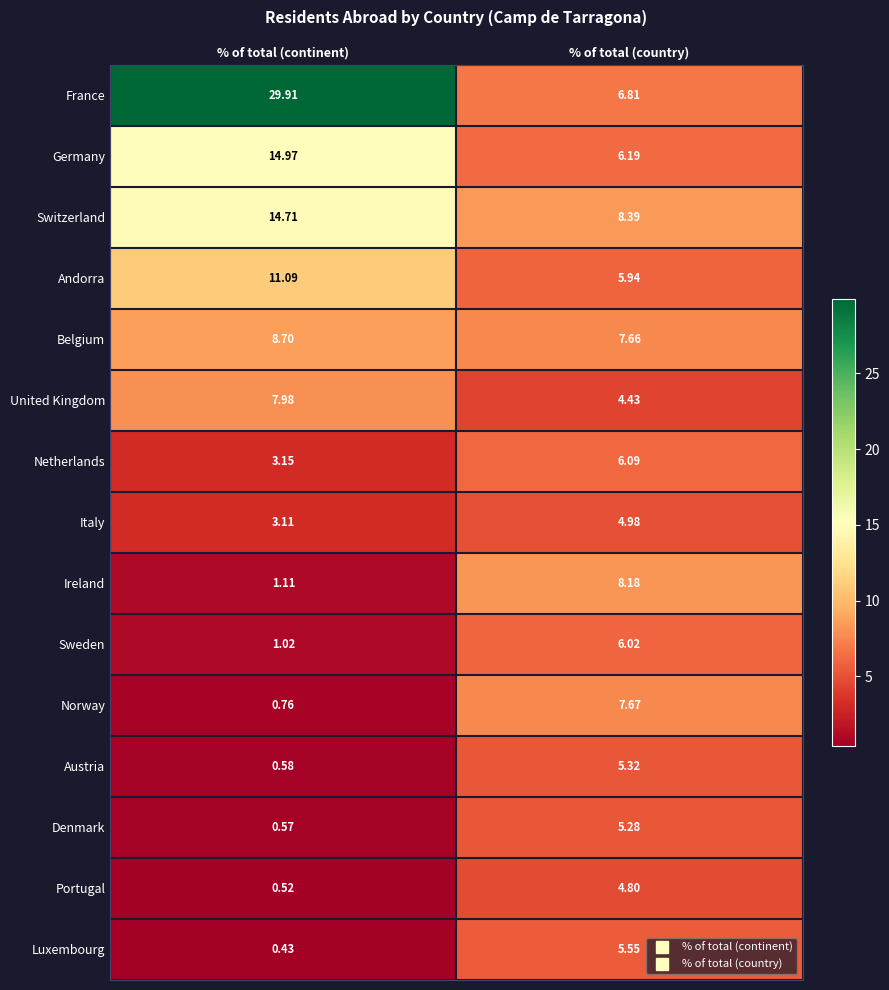

What is the total value across all series at % of total (continent)?

98.6